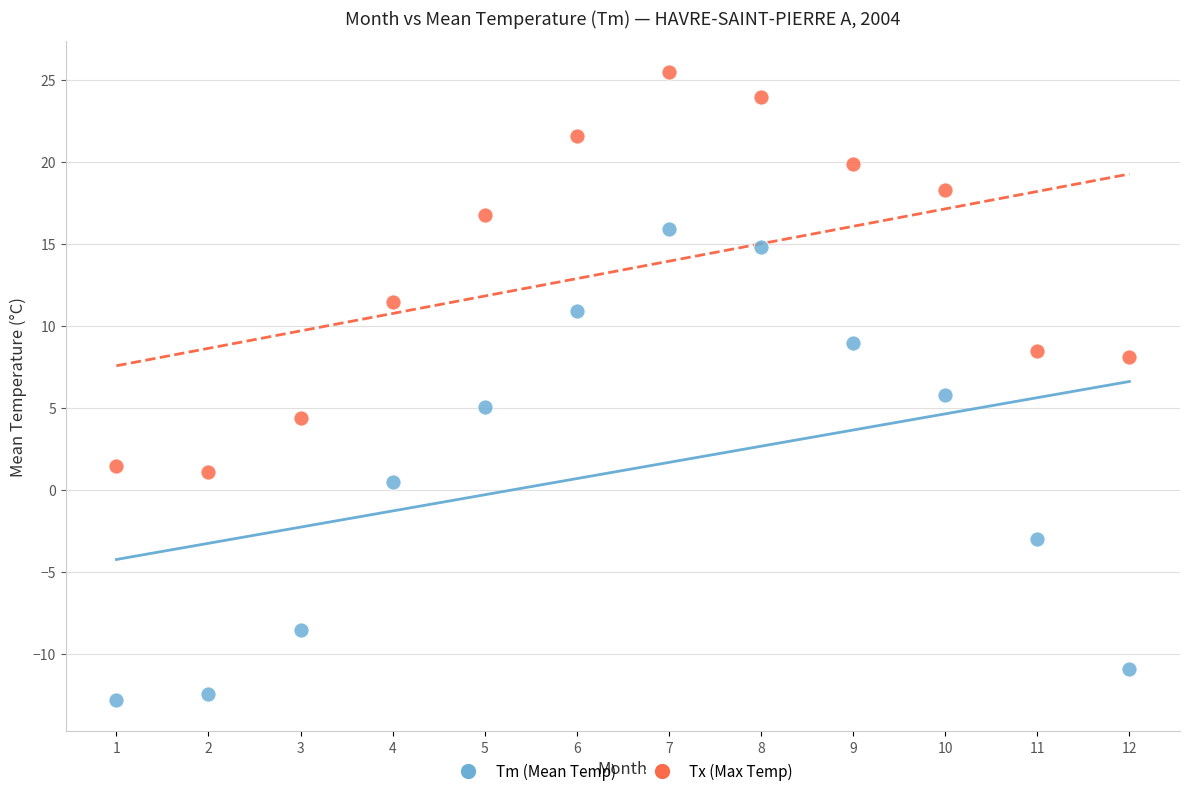

Which series contains the highest Y value?

Tx (Max Temp)